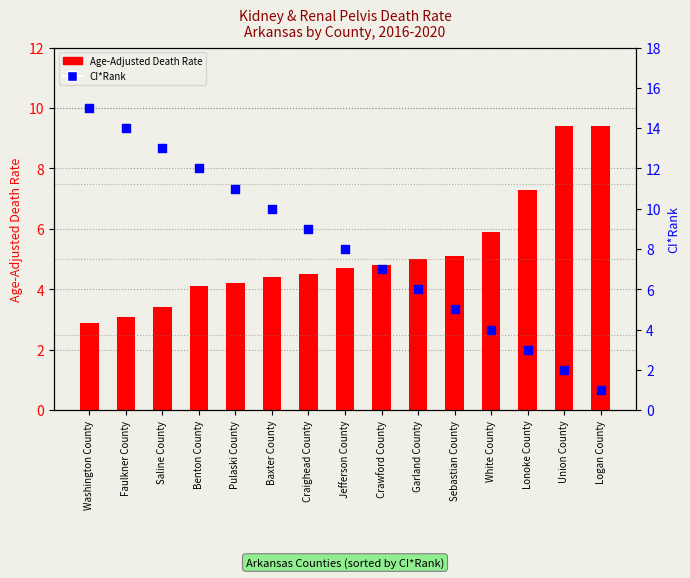

What is the total value across all series at Logan County?

10.4